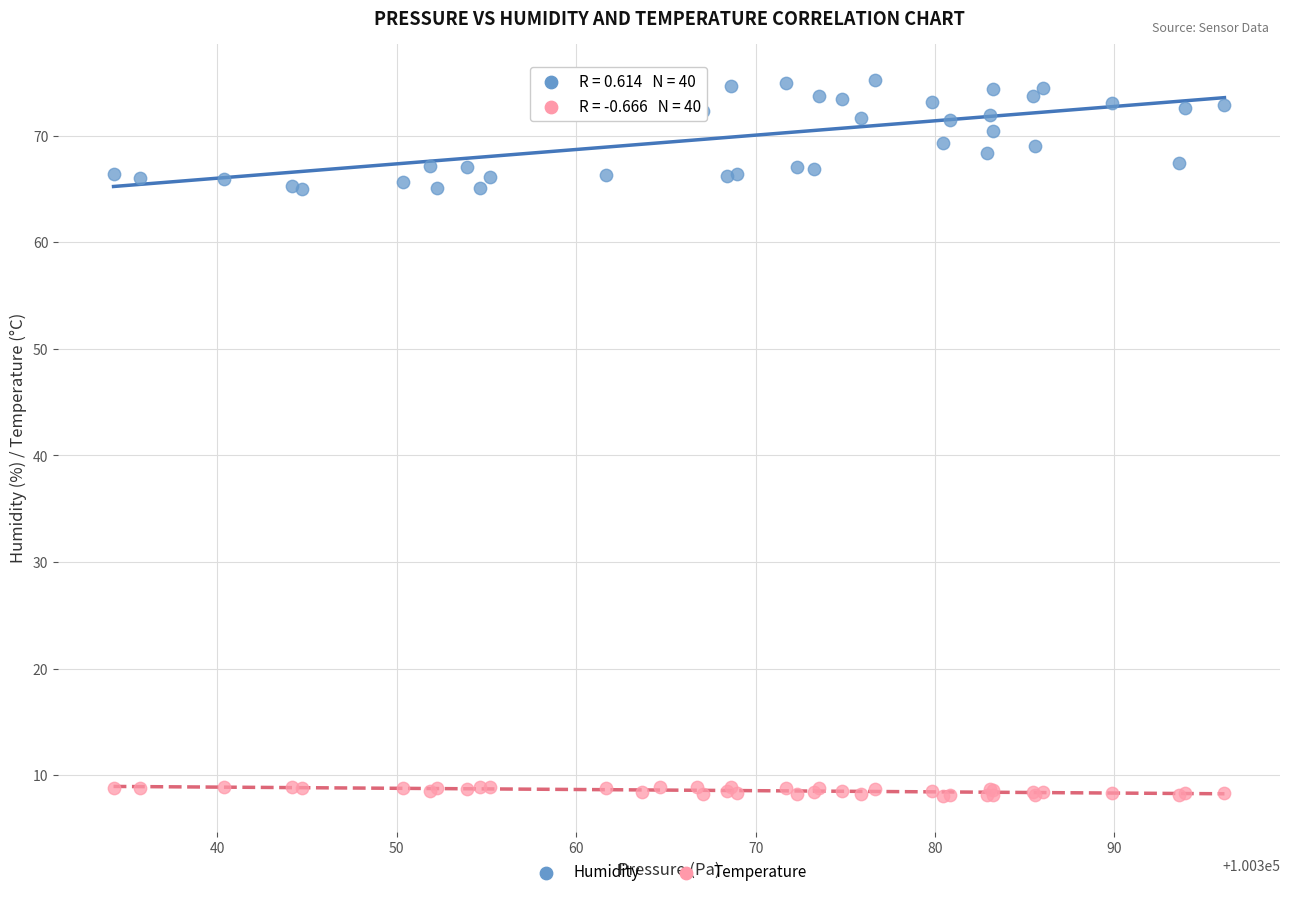

What is the X range (max minus min) for the scatter plot?

61.9